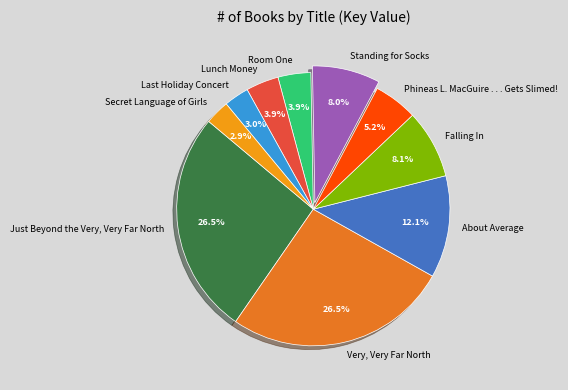

Approximately how many times larger is the value at Lunch Money compared to Standing for Socks?

0.5